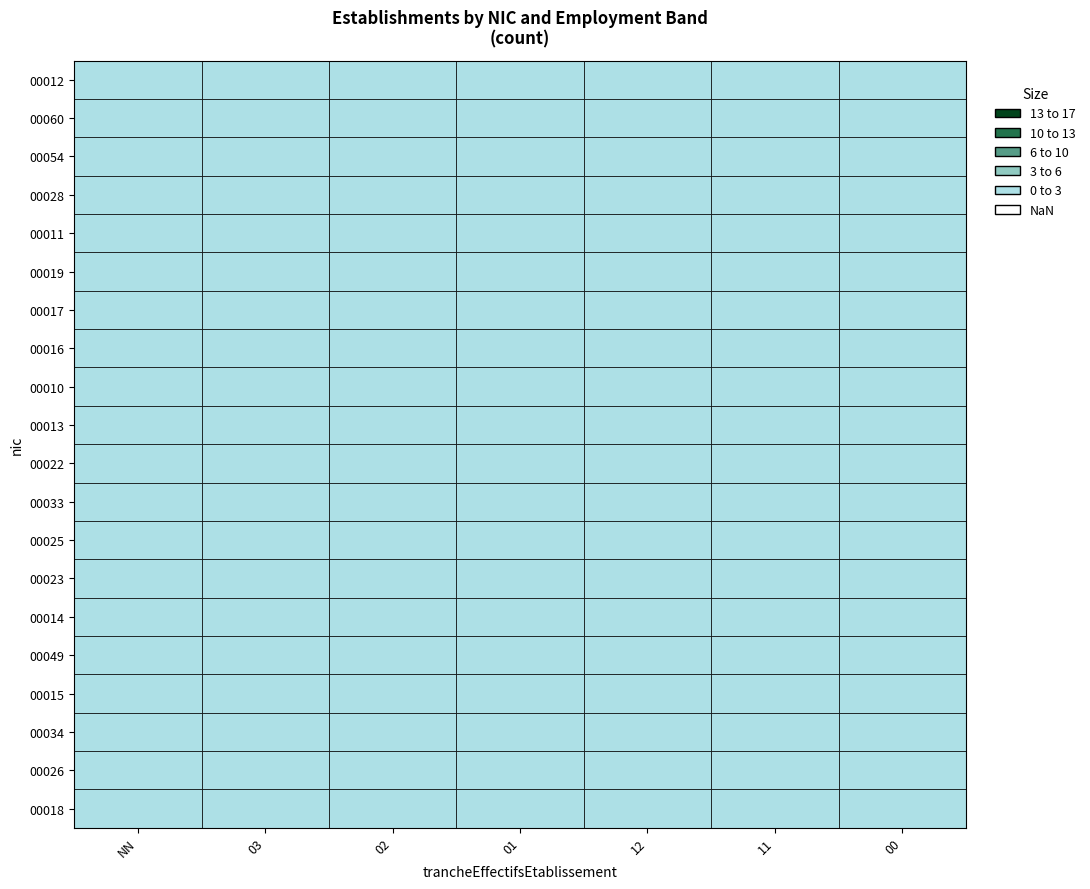

At which category is the sum across all series the highest?

NN